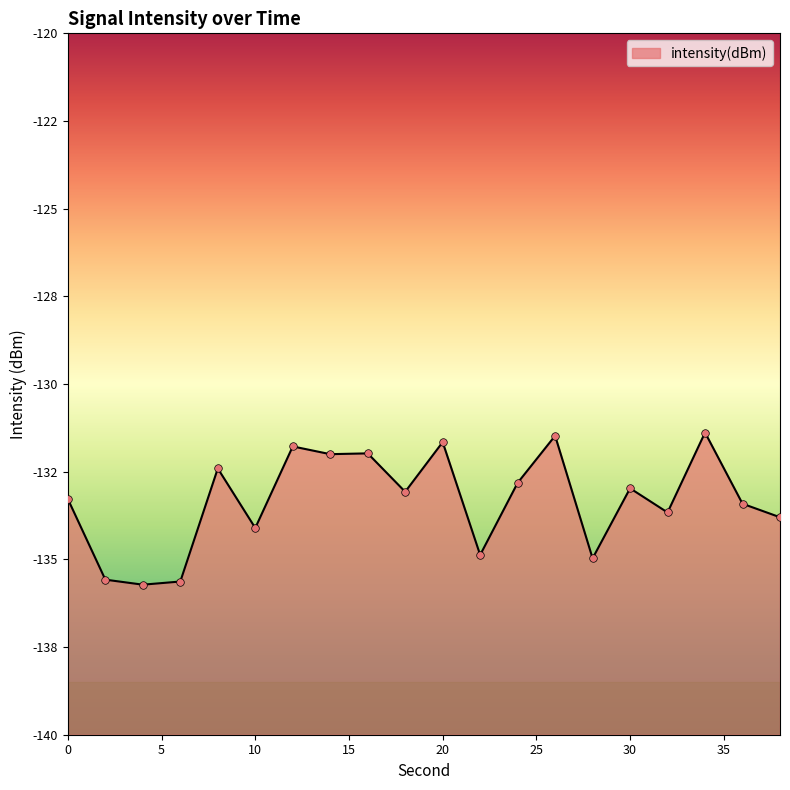

Between 36 and 8, which is larger?

8